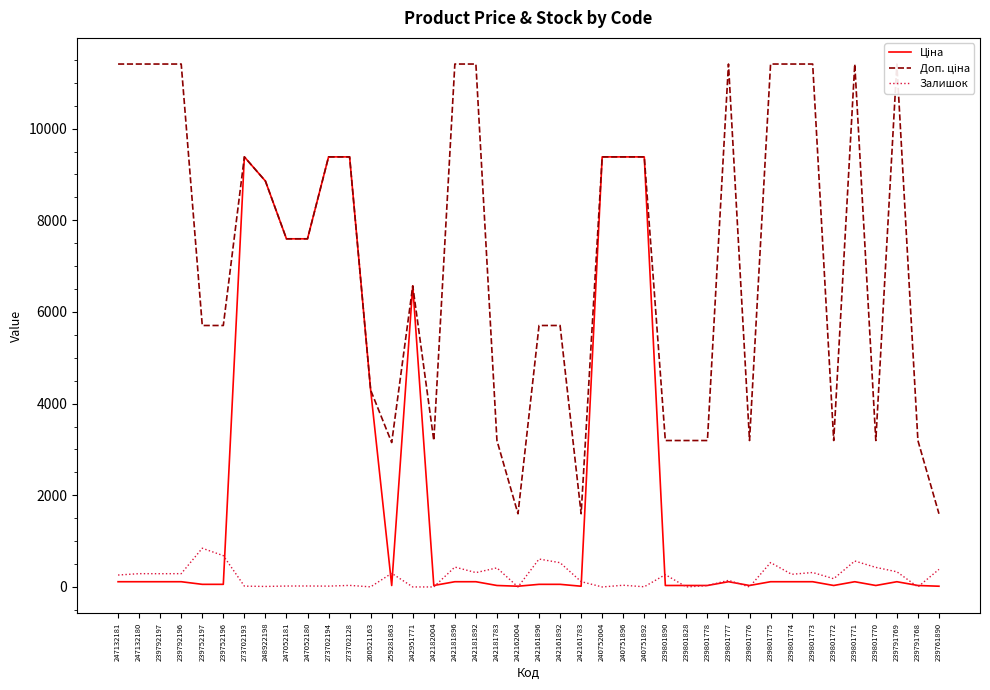

What is the maximum value shown in the chart?

11410.0